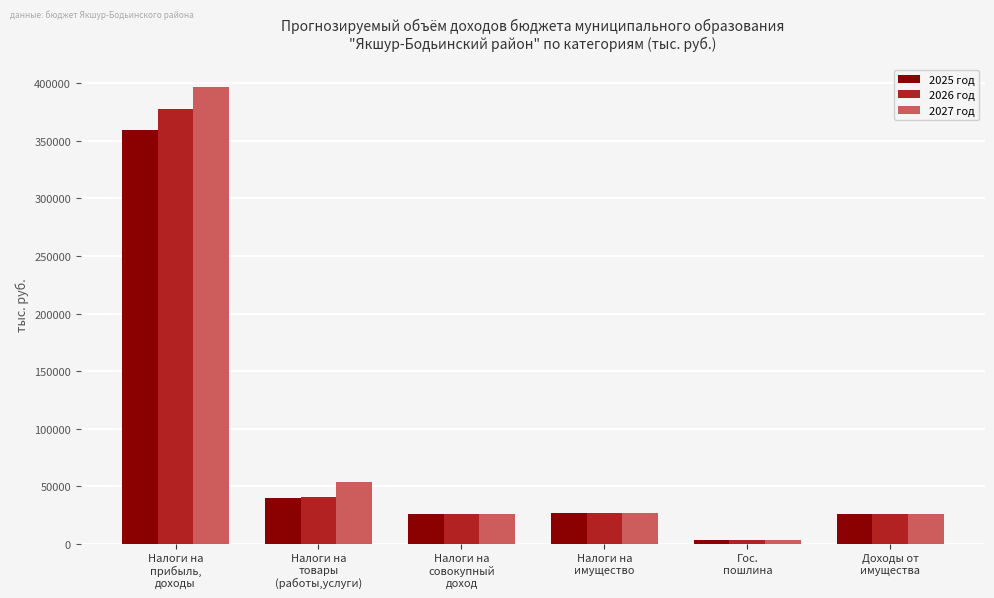

What is the difference between the maximum and minimum values in the 2025 год series?

356952.0